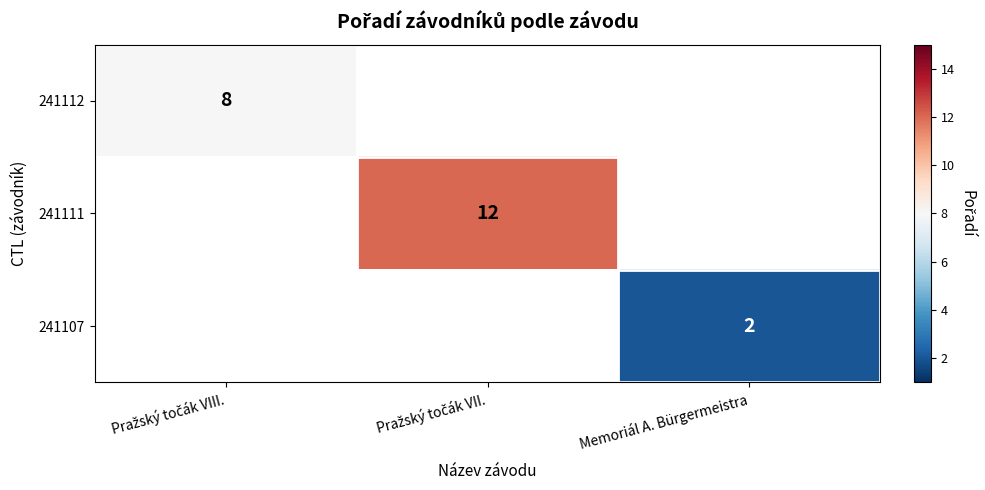

Is it true that 241107 equals 2 at Memoriál A. Bürgermeistra?

True